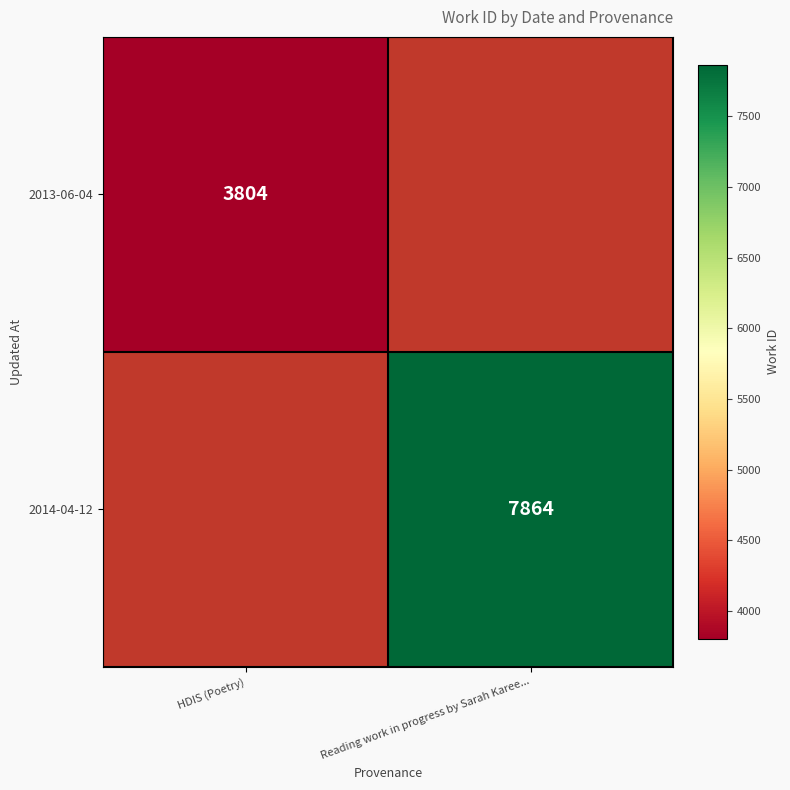

Is it true that 2014-04-12 equals 3123 at Reading work in progress by Sarah Karee...?

False